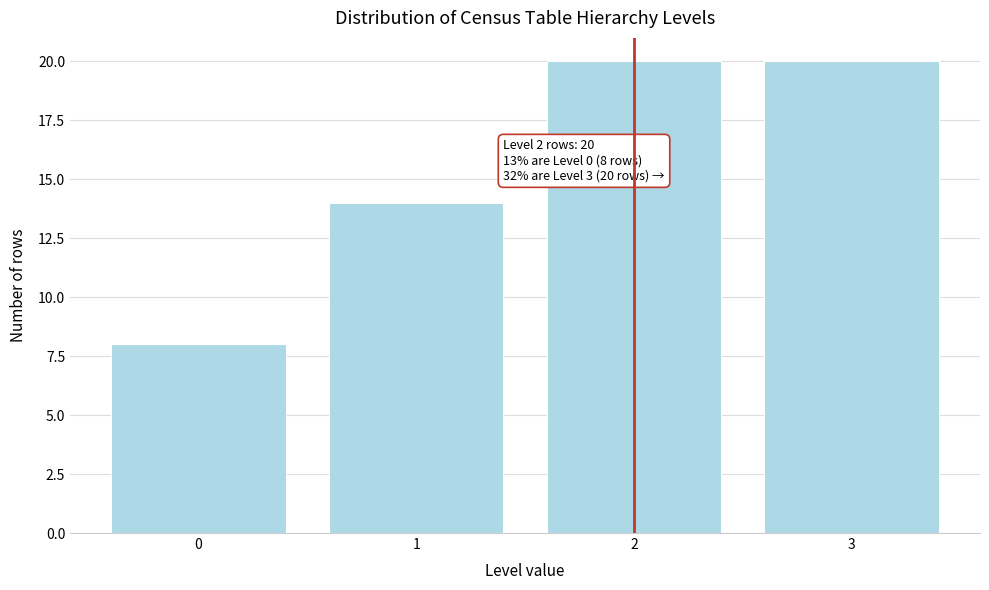

Reading right to left, list all the values displayed in this chart.

20	20	14	8